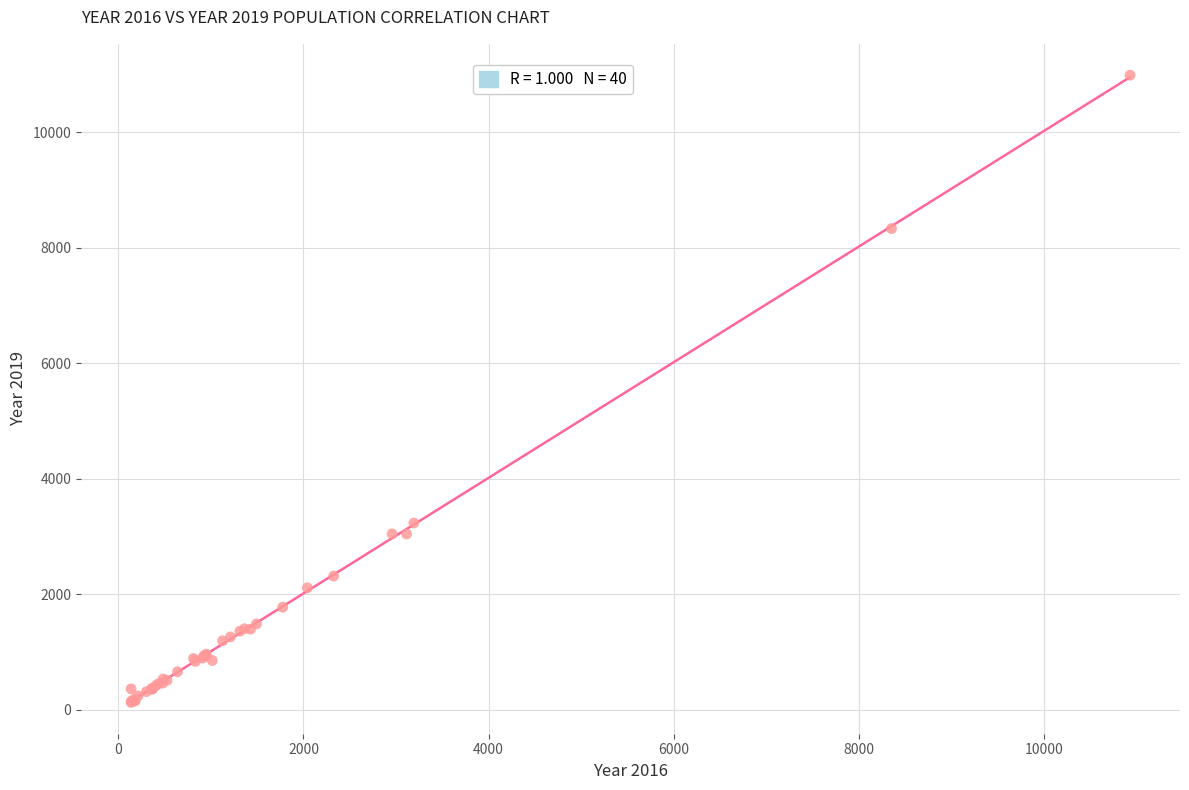

What Y value in the scatter plot is closest to 5559?

3233